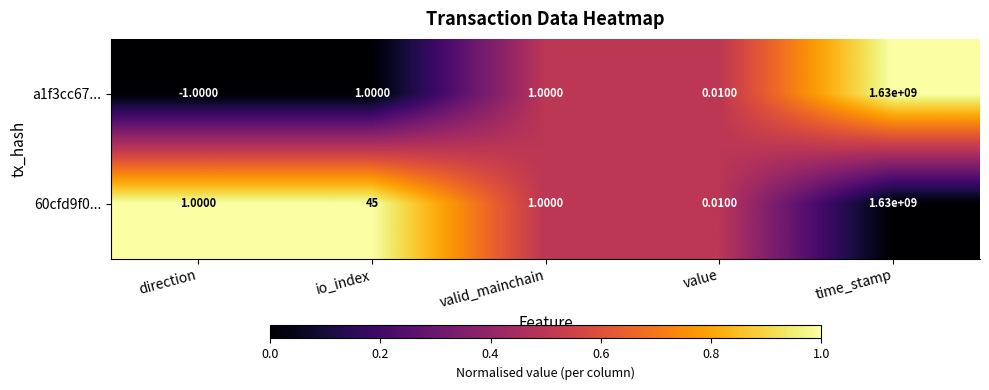

How many values in the 60cfd9f0... series are below 1?

1